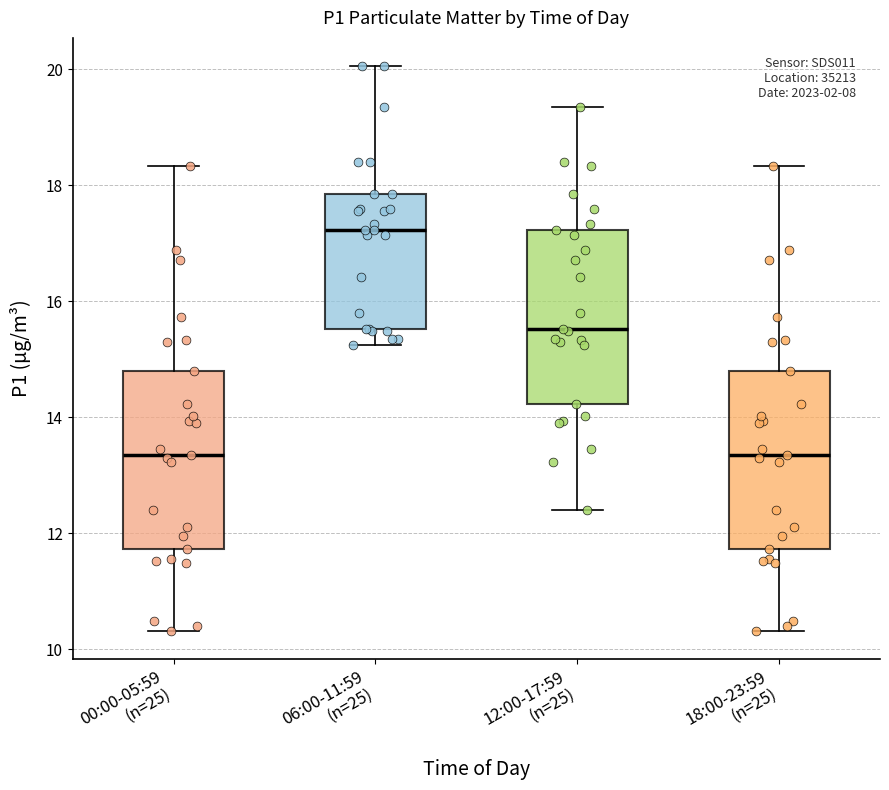

Which box's median line is the highest?

06:00-11:59 (n=25)